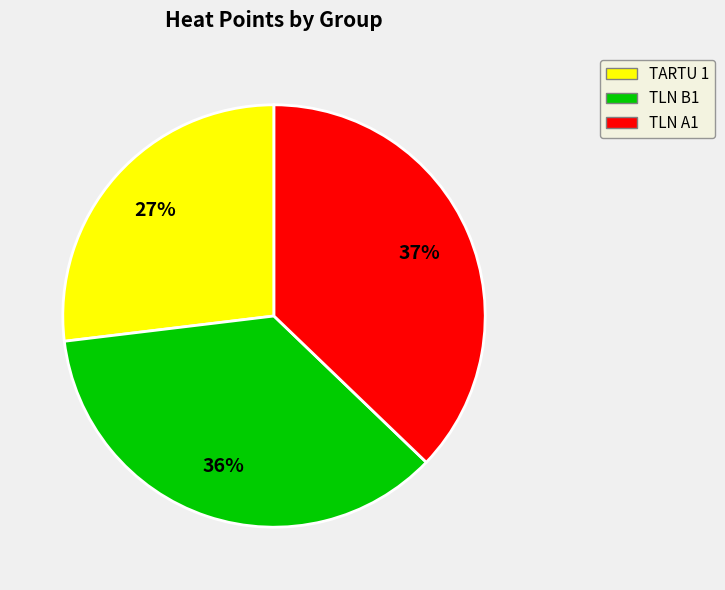

Is there a majority slice in this chart?

No